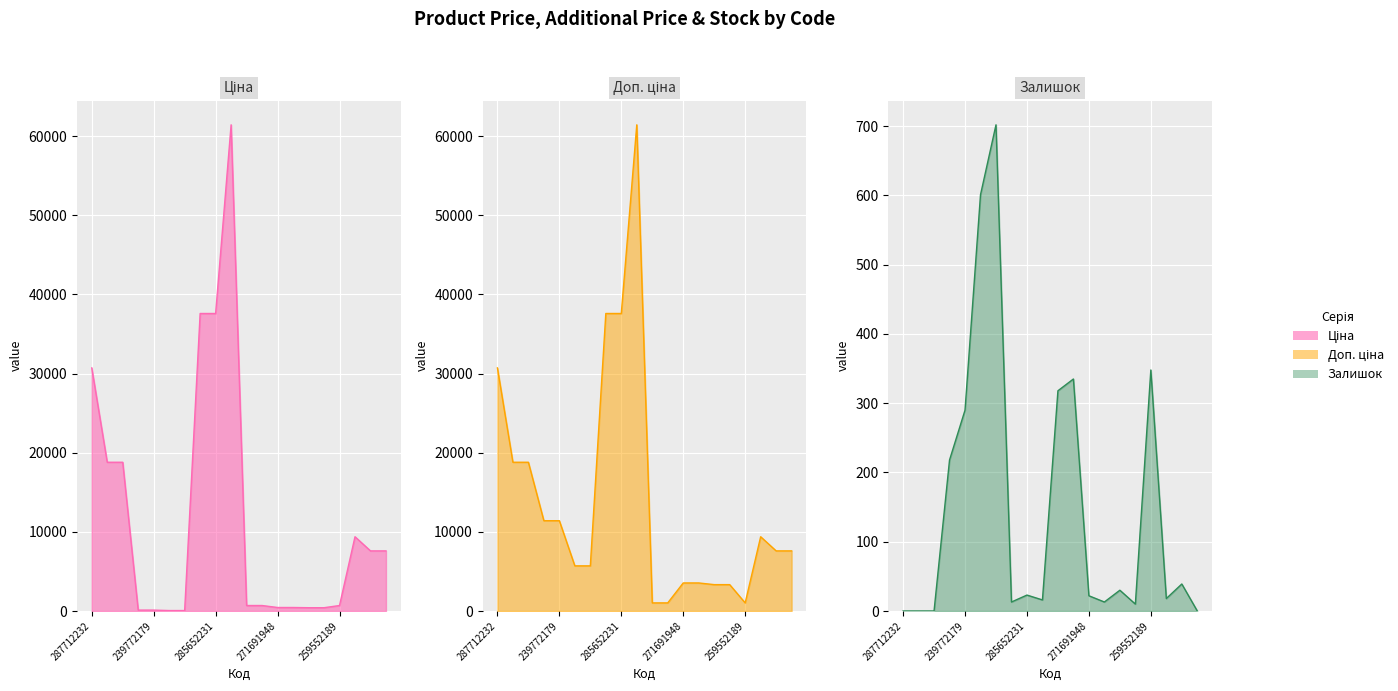

How many positive values does the Залишок series have?

16